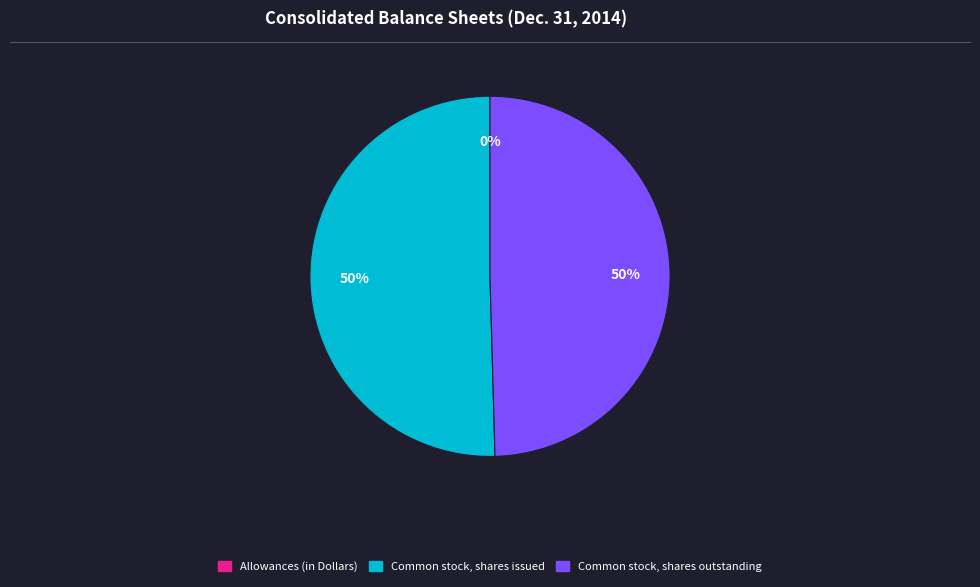

To the nearest percent, what is the combined percentage of Common stock, shares outstanding and Common stock, shares issued?

100%